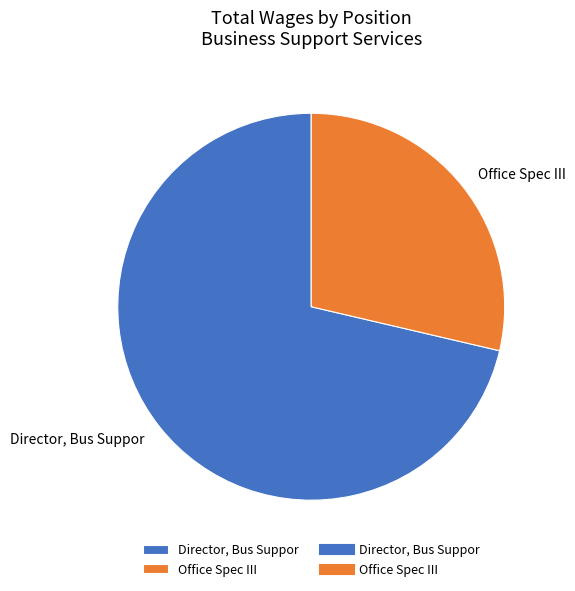

What is the majority slice?

Director, Bus Suppor